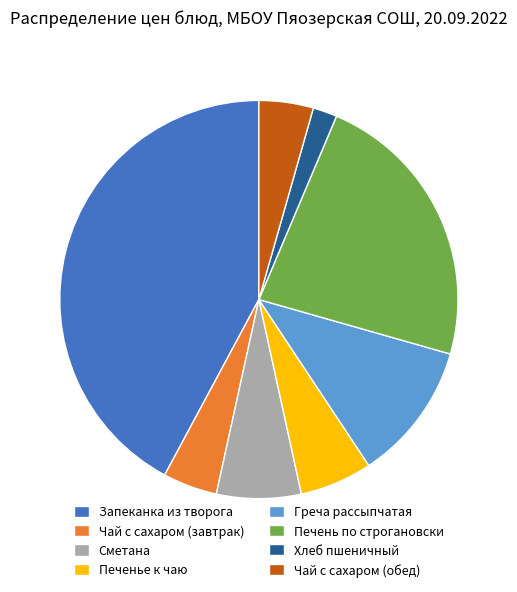

Approximately how many times larger is the value at Хлеб пшеничный compared to Печенье к чаю?

0.3